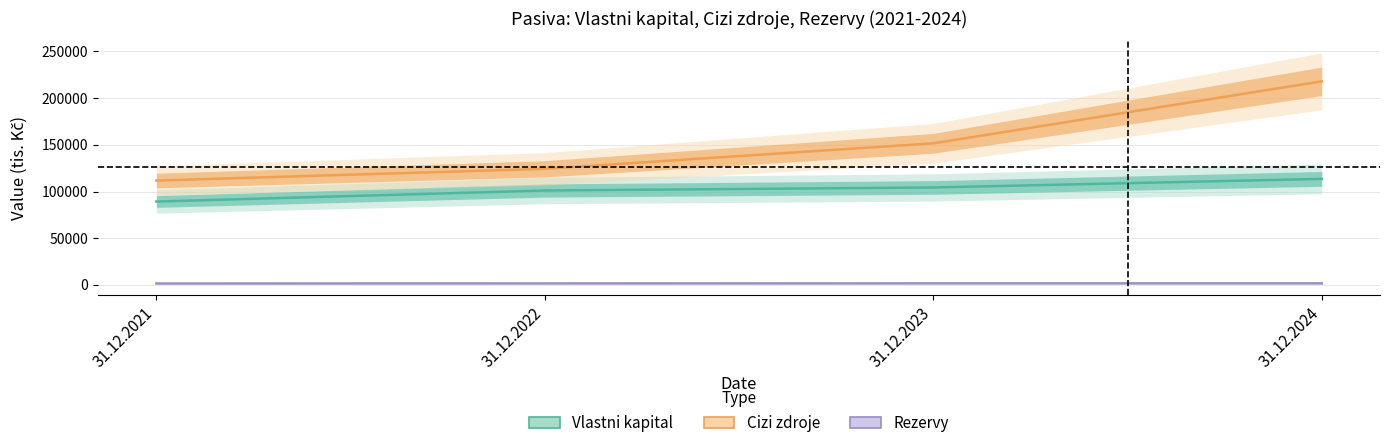

Rank the series by their average value, from lowest to highest.

Rezervy, Vlastni kapital, Cizi zdroje